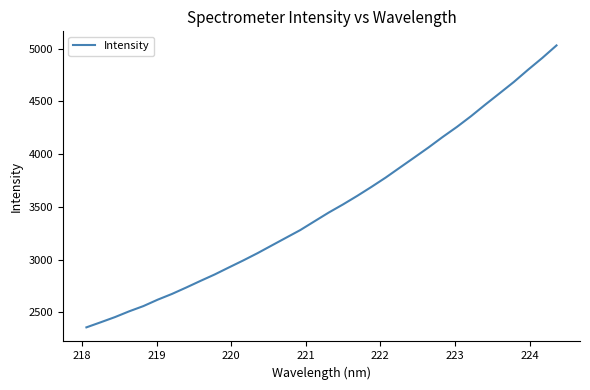

What is the difference between the maximum and minimum values?

2672.9